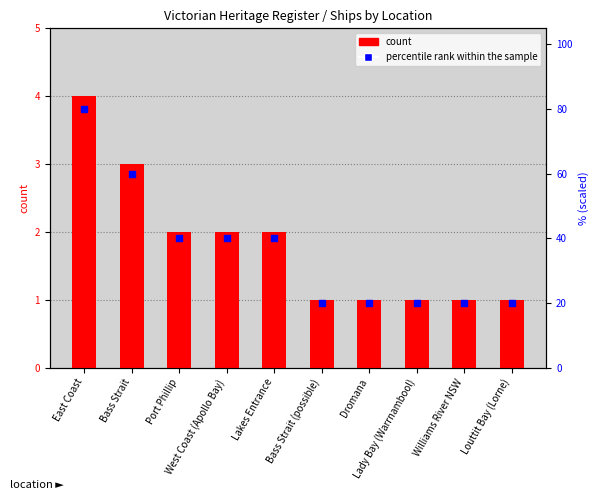

Between Lakes Entrance and West Coast (Apollo Bay), which is larger?

Lakes Entrance